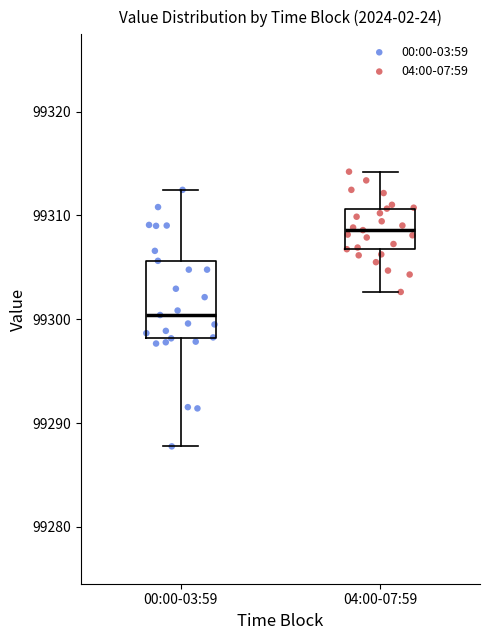

Which box's median line is the highest?

04:00-07:59